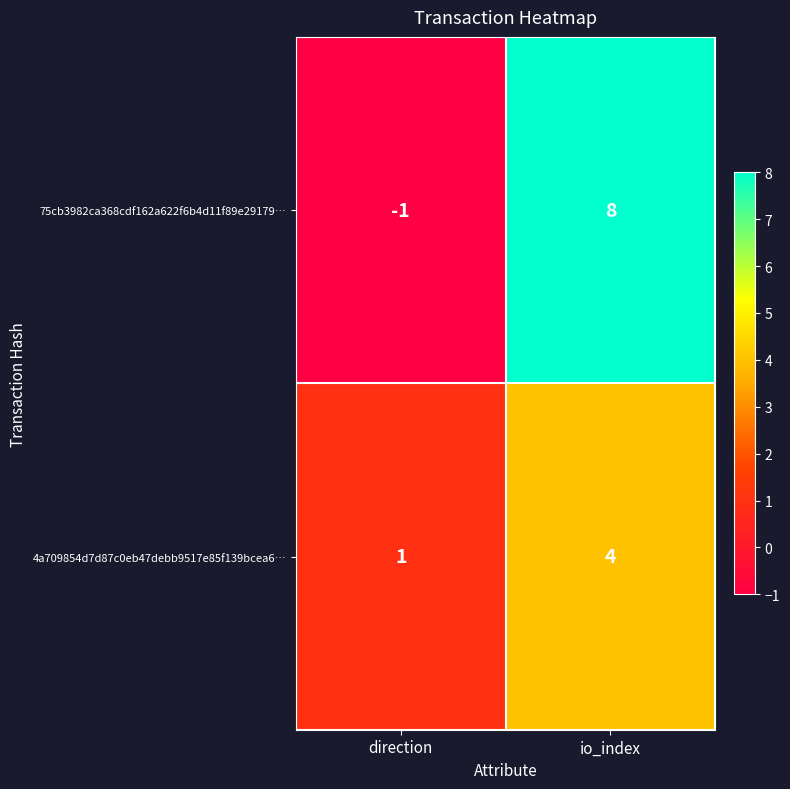

Rank the series at direction from highest to lowest value.

4a709854d7d87c0eb47debb9517e85f139bcea6…, 75cb3982ca368cdf162a622f6b4d11f89e29179…